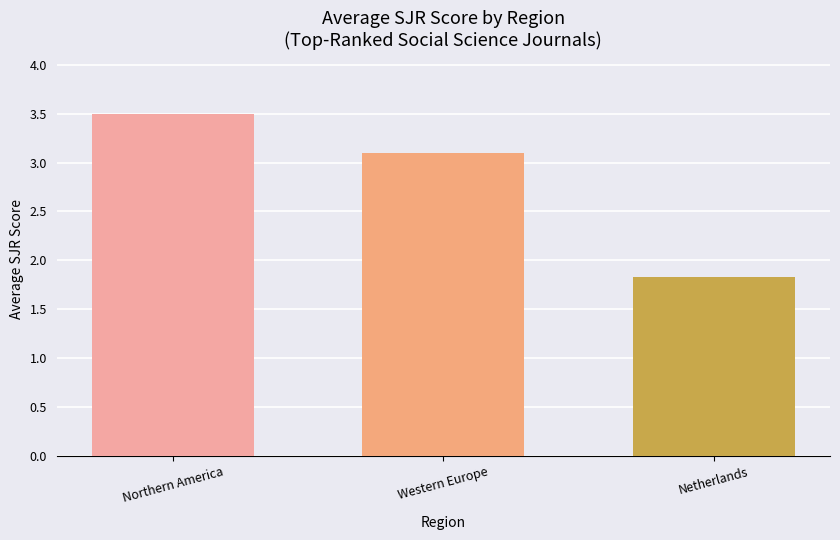

What value does the data have at Netherlands?

1.8